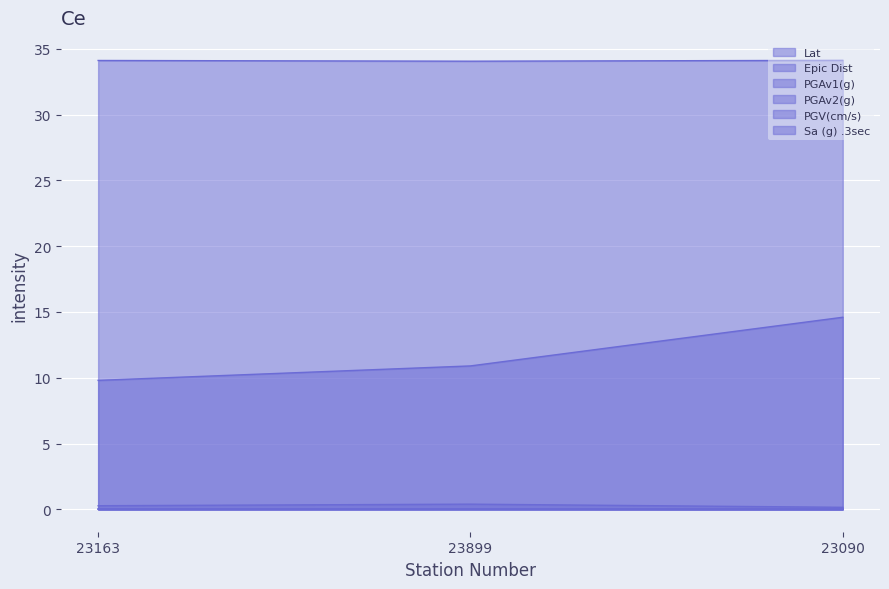

List the series in order of their peak value, highest first.

Lat, Epic Dist, PGV(cm/s), PGAv1(g), PGAv2(g), Sa (g) .3sec